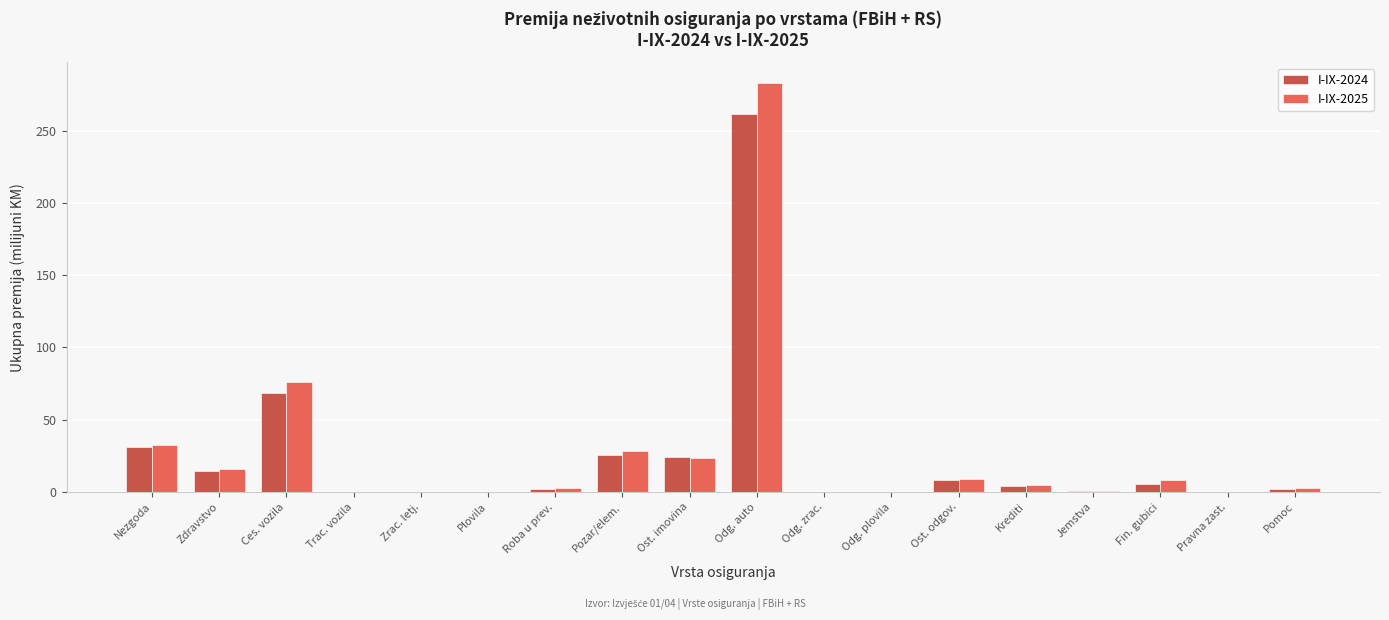

What is the greatest value displayed?

283.2